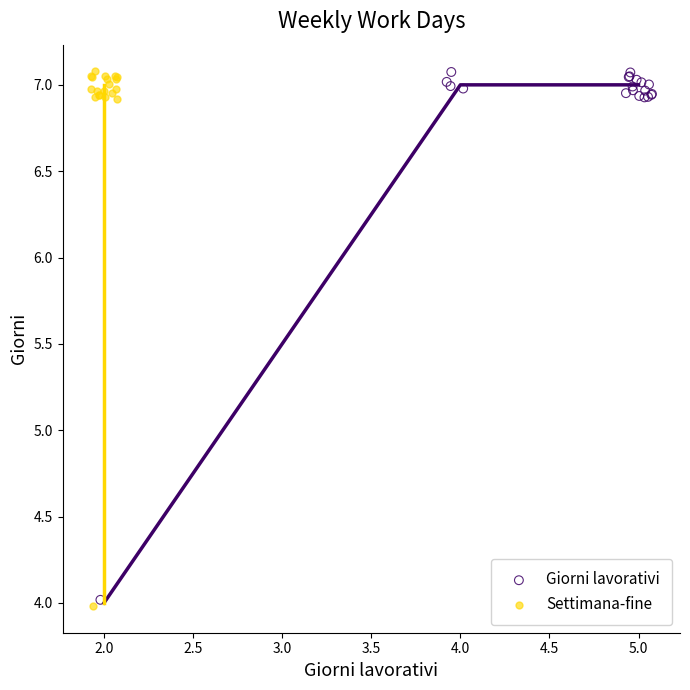

Which series has the widest spread of Y values?

Settimana-fine